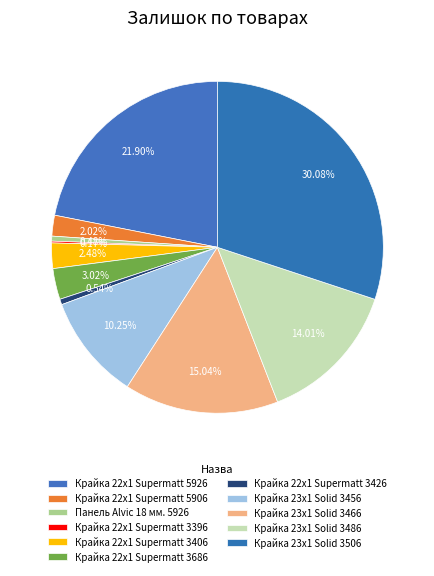

How many slices are in this pie chart?

11